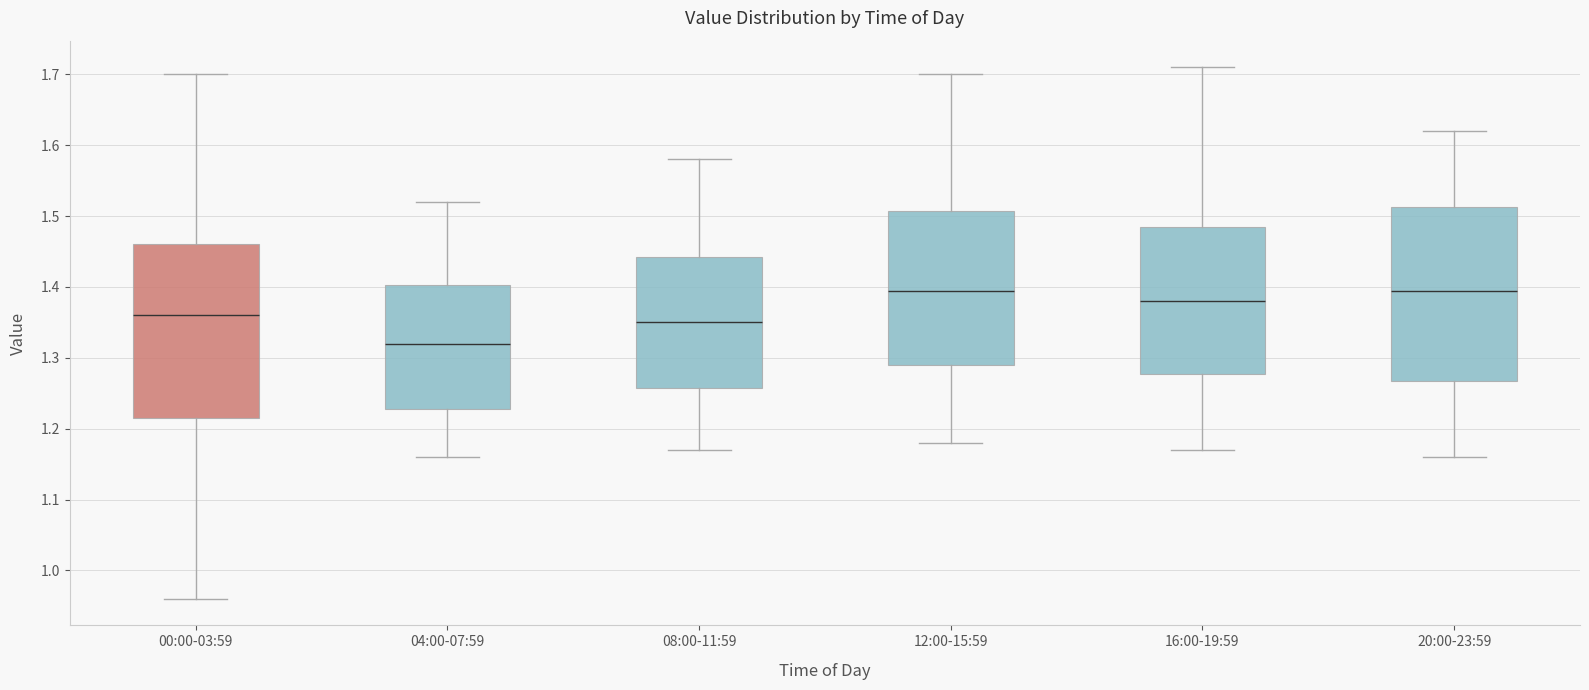

Where does the upper whisker of the box for 16:00-19:59 end on the y-axis? The values are not printed on the chart, so give them approximately, as read against the axis.

1.71